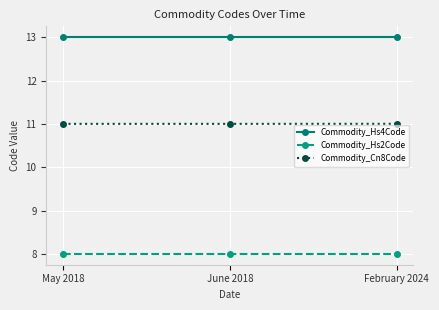

True or false: Commodity_Hs4Code has a value of 13.0 at June 2018.

True